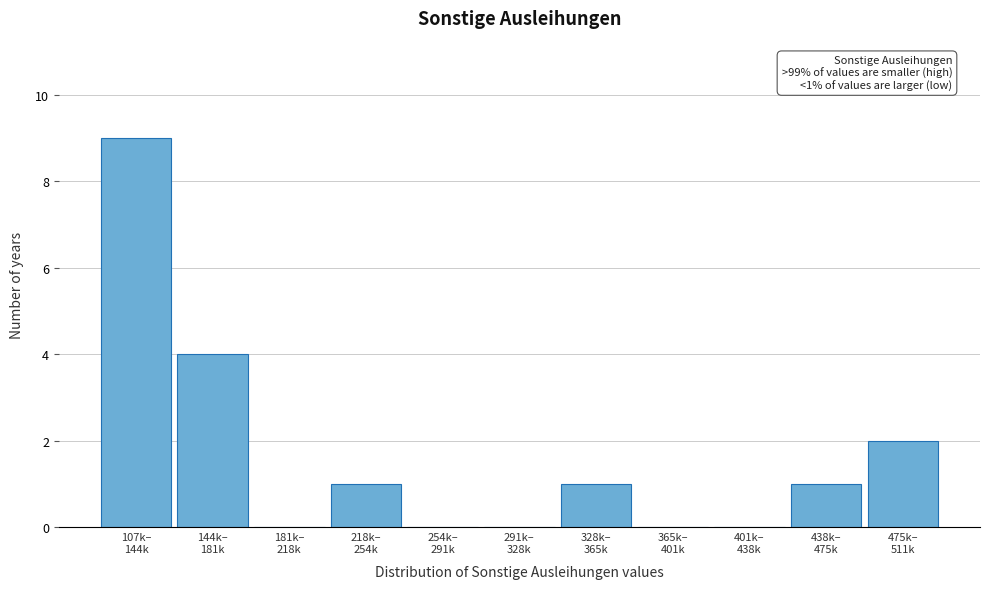

What is the sum of all values?

18